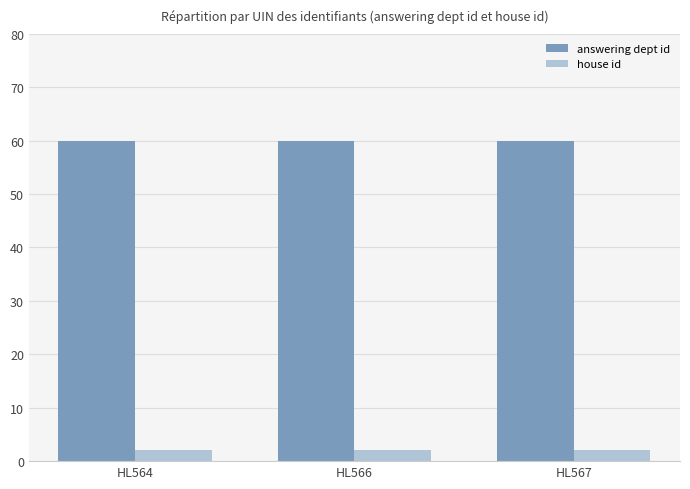

Reading left to right, list all the values displayed in this chart.

answering dept id: HL564=60	HL566=60	HL567=60
house id: HL564=2	HL566=2	HL567=2